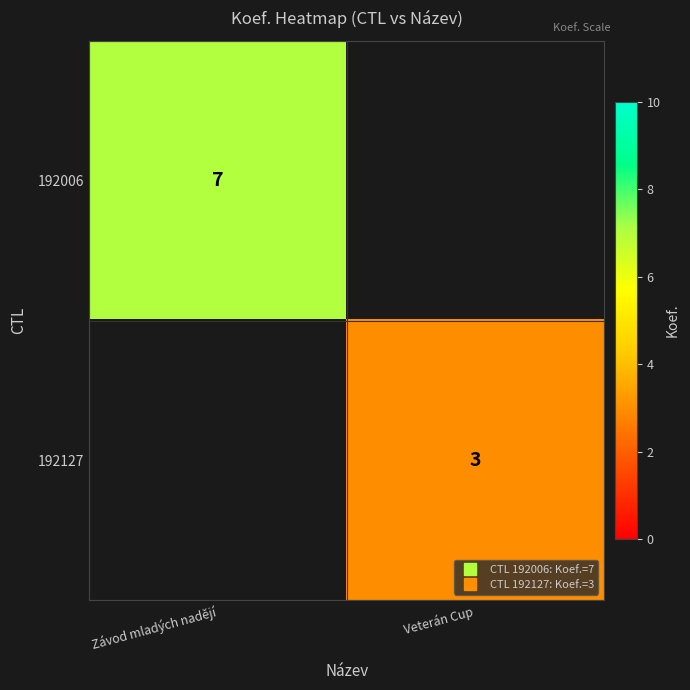

At how many categories does at least one series exceed 6?

1